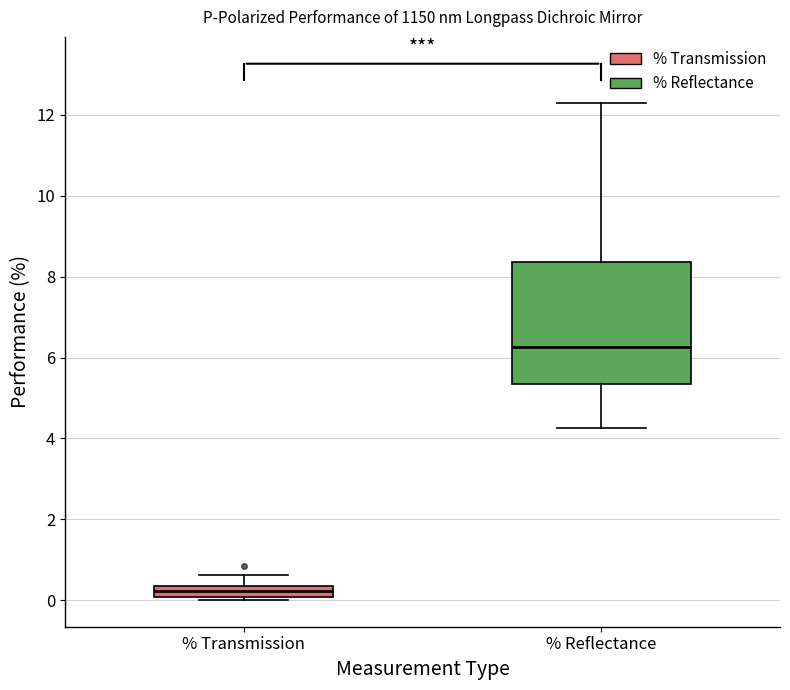

Which box has the lowest median line?

% Transmission